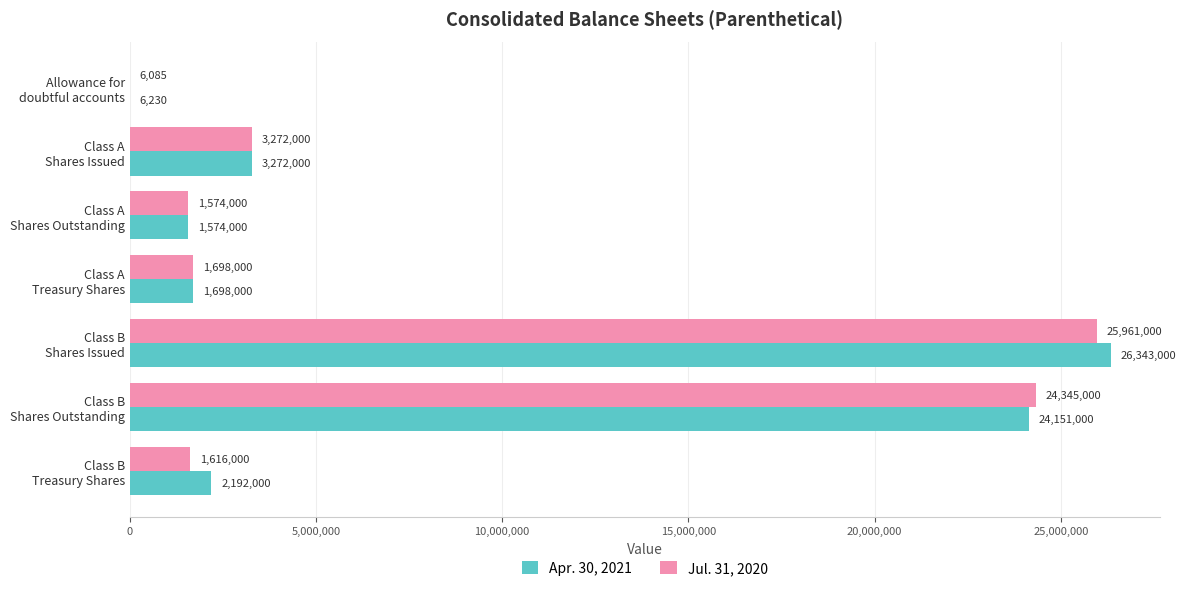

Which series has the largest total across all categories?

Apr. 30, 2021